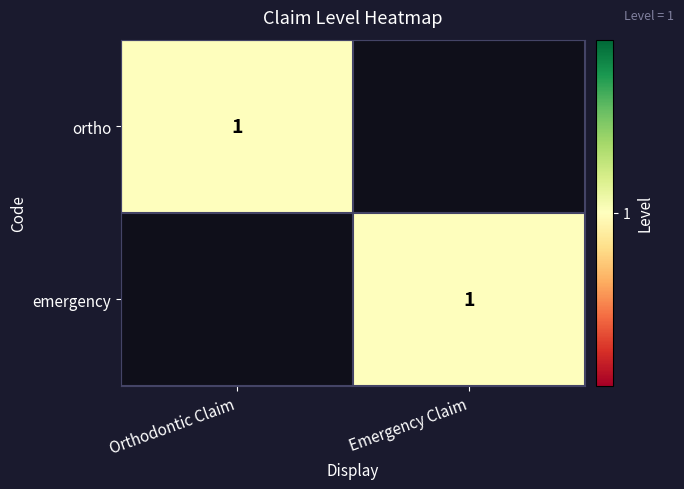

The ortho series shows 2 at Orthodontic Claim. True or false?

False